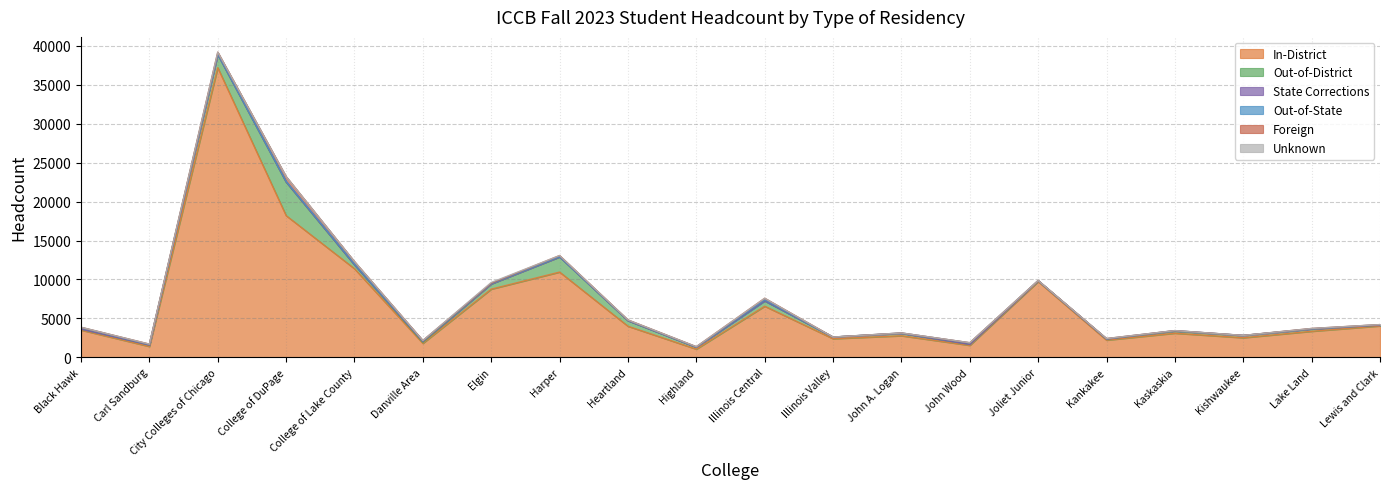

True or false: State Corrections and Out-of-District cross at least once.

False